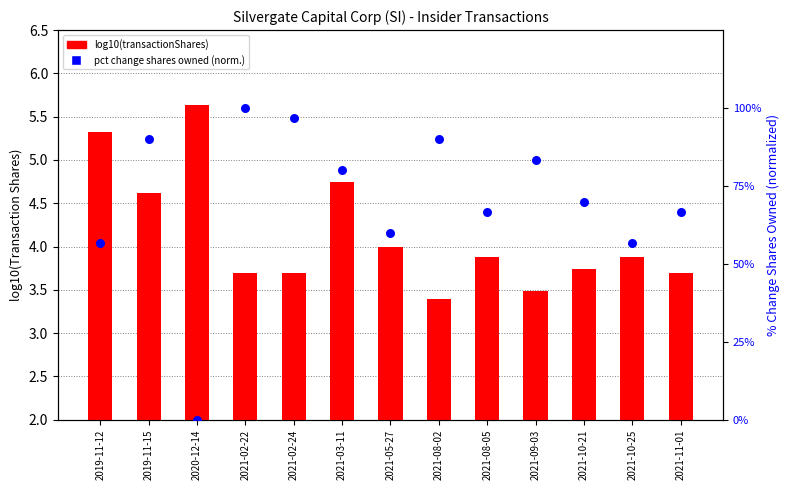

Which series has the largest total across all categories?

pct change shares owned (normalized)